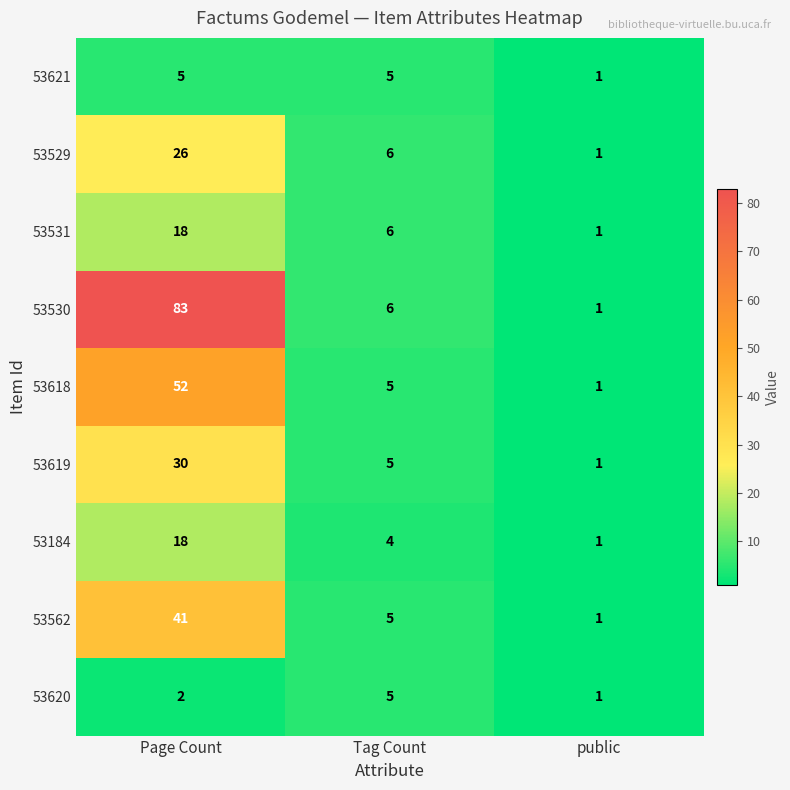

How many categories are shown in the chart?

3